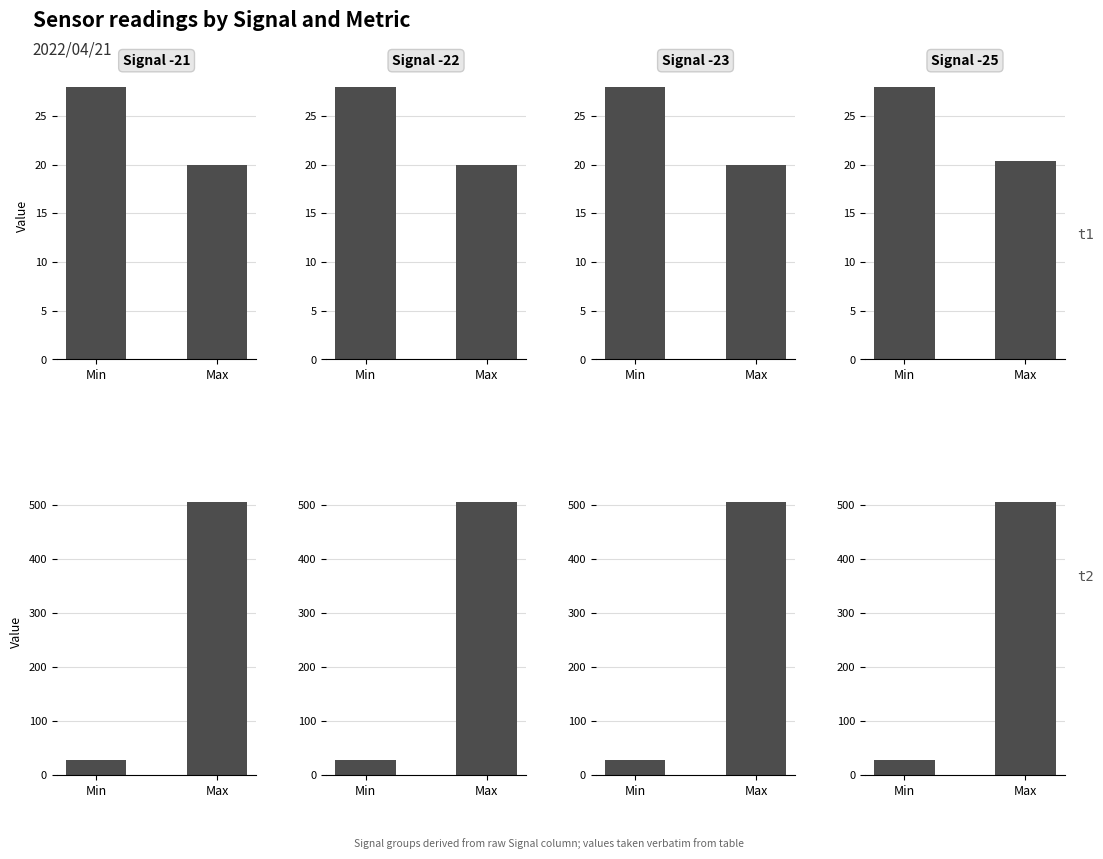

How many bars are there in each group?

2